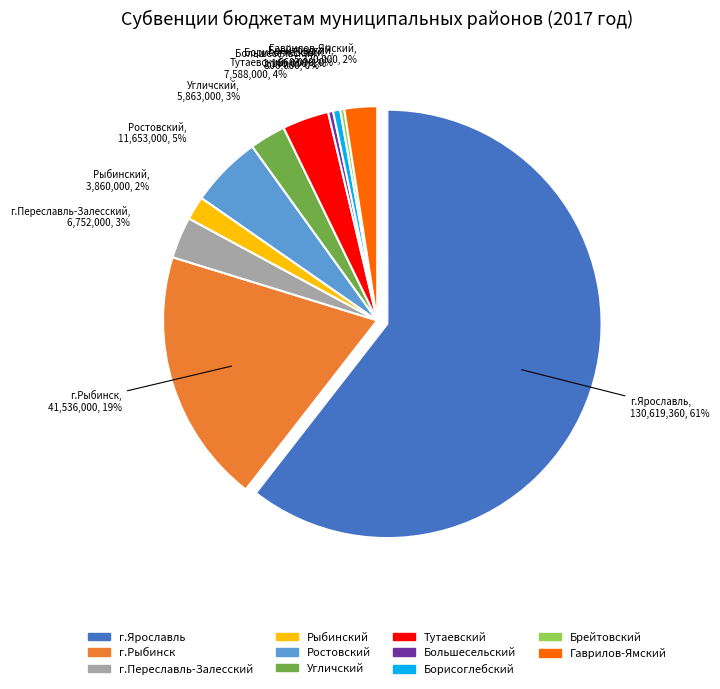

Is it true that городской округ г.Ярославль is 61% of the pie?

True